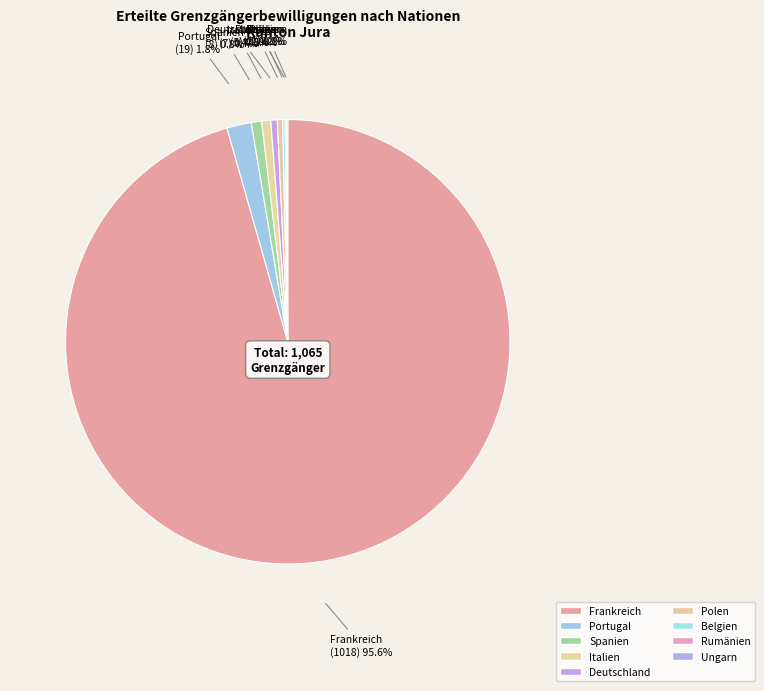

Which slice is the largest?

Frankreich